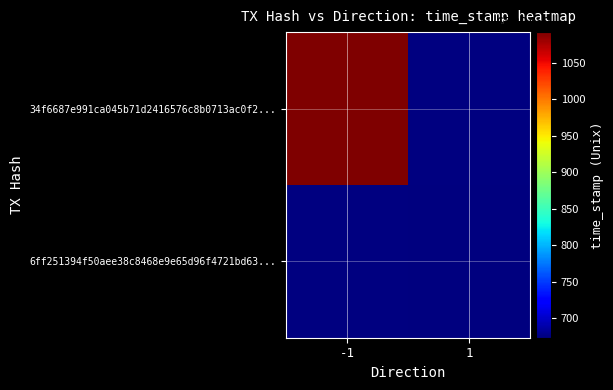

True or false: 34f6687e991ca045b71d2416576c8b0713ac0f2 has a value of -1 at direction.

False